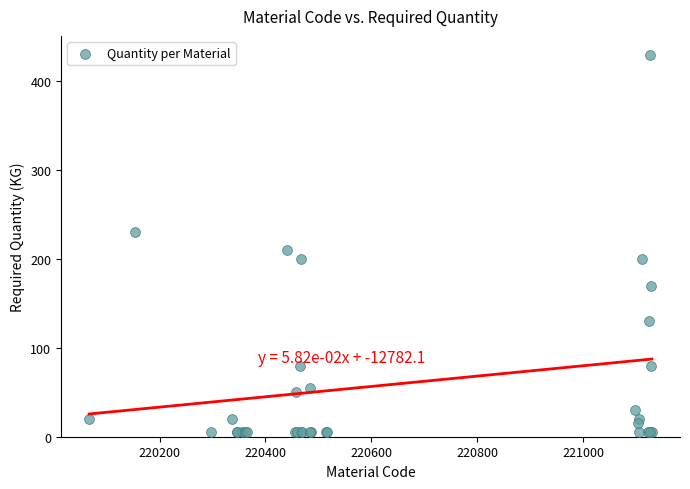

What Y value in the scatter plot is closest to 217?

210